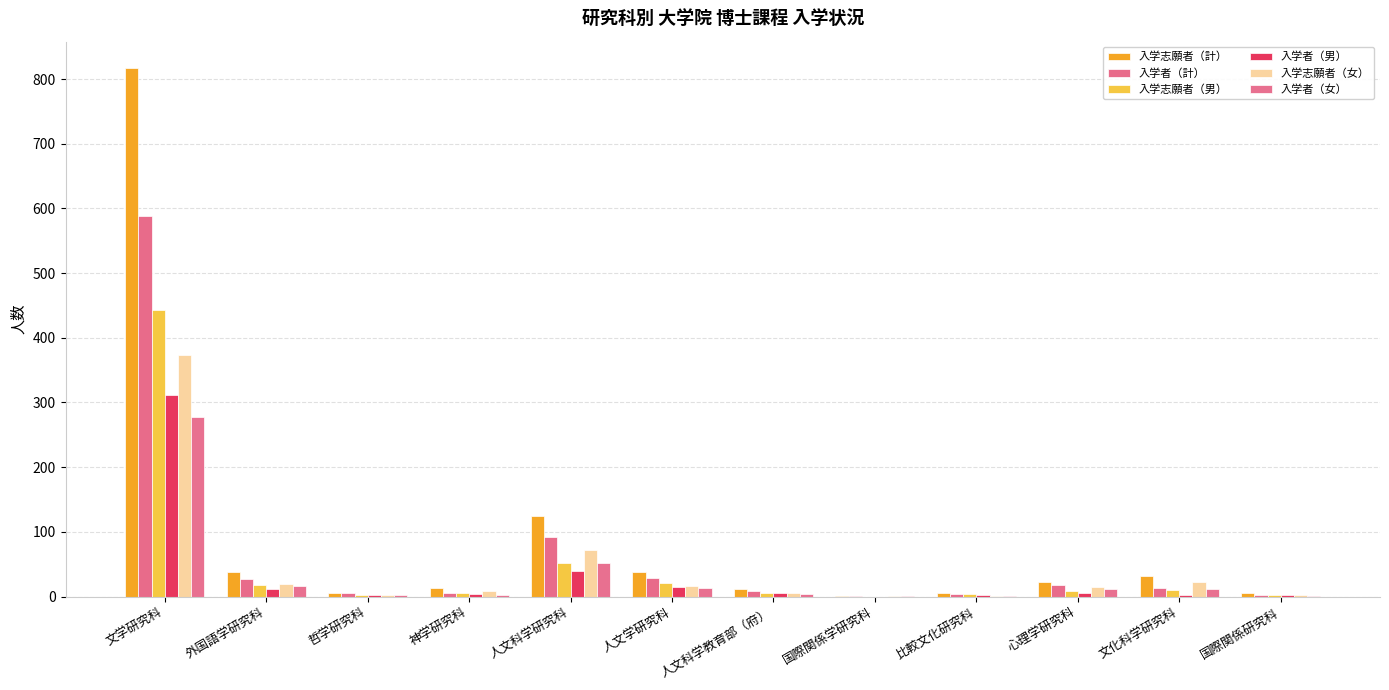

What is the greatest value displayed?

817